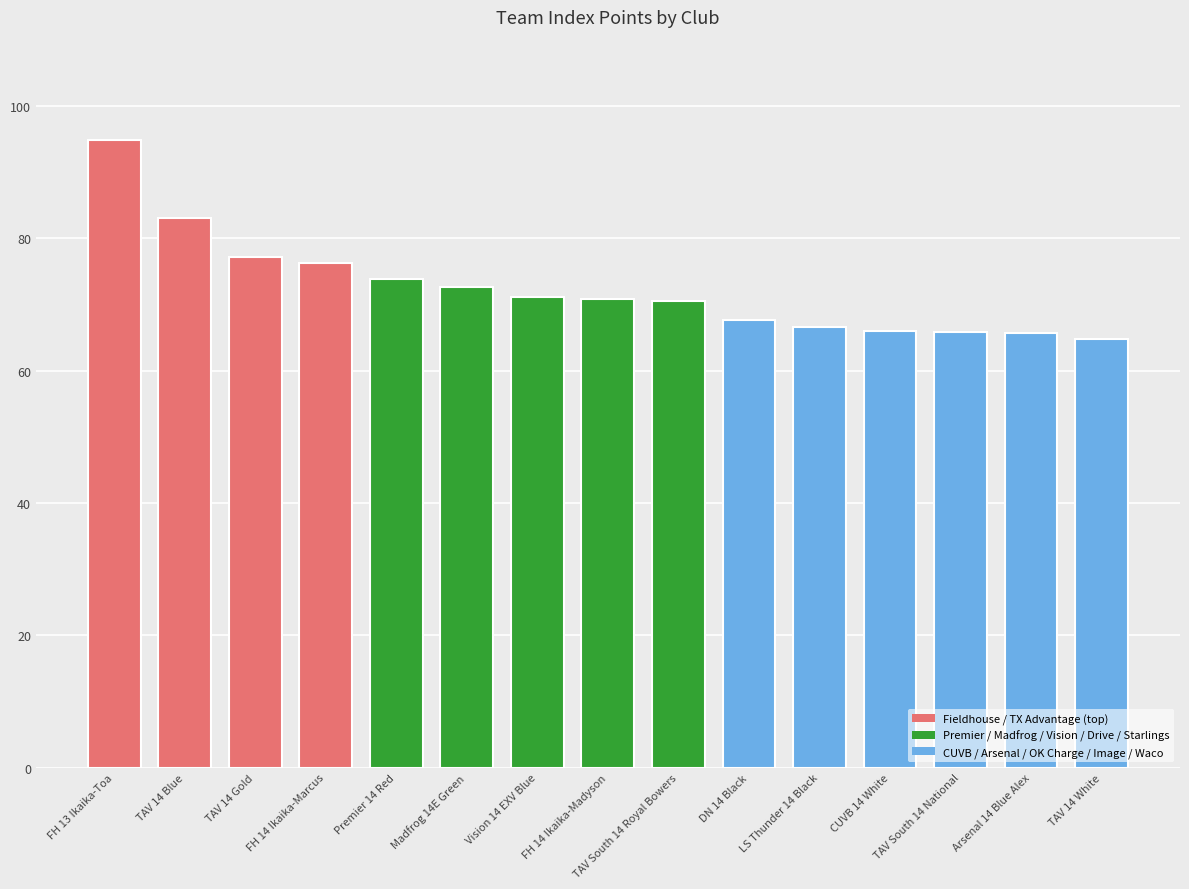

What is the ratio of the value at FH 14 Ikaika-Marcus to the value at Premier 14 Red?

1.0